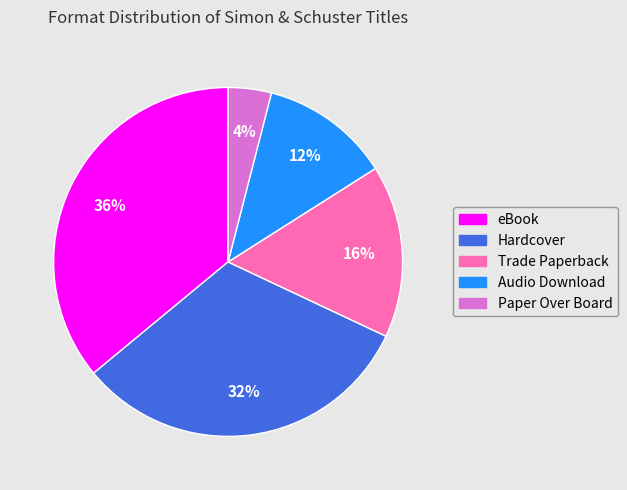

Is there any slice that represents more than half of the pie?

No